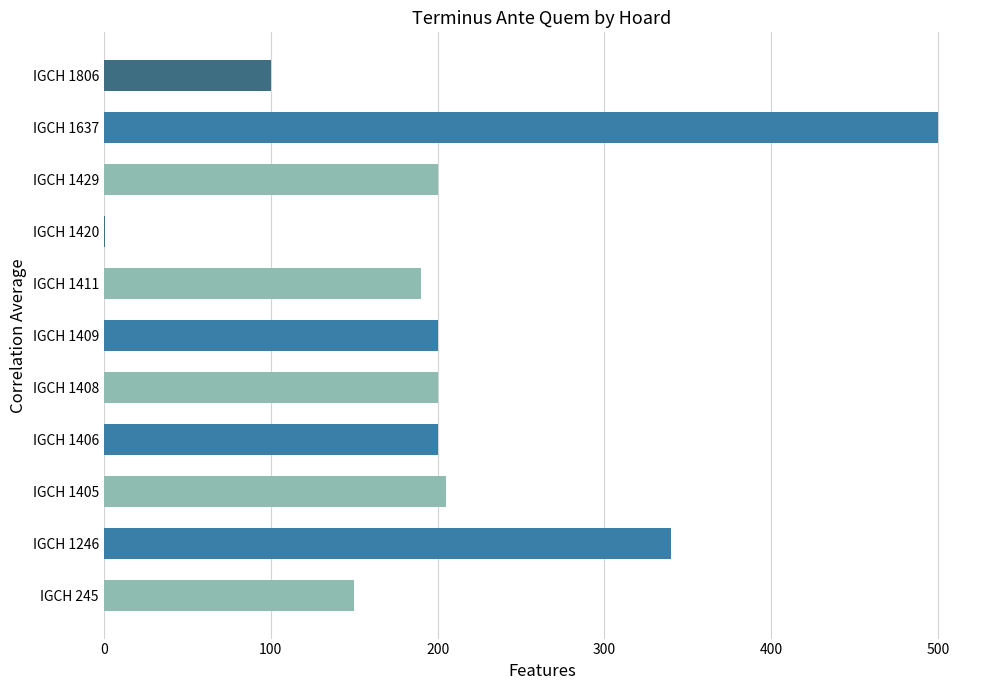

What is the maximum value shown in the chart?

500